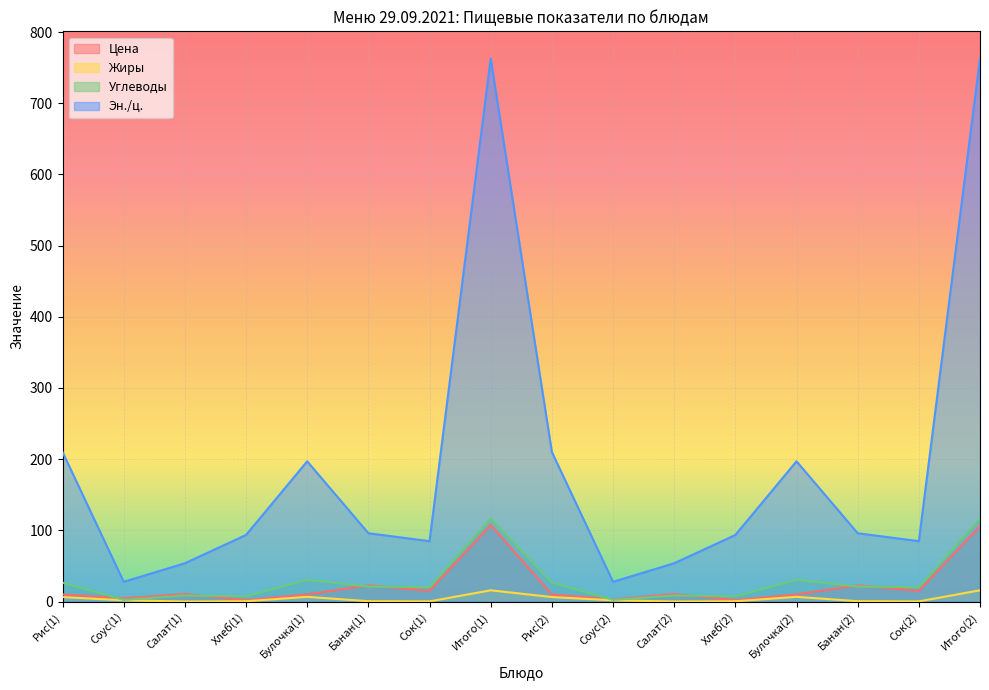

Reading left to right, list all the values displayed in this chart.

Цена: Рис(1)=10.0	Соус(1)=4.7	Салат(1)=10.6	Хлеб(1)=2.0	Булочка(1)=10.0	Банан(1)=22.8	Сок(1)=15.0	Итого(1)=107.6	Рис(2)=10.0	Соус(2)=3.0	Салат(2)=10.6	Хлеб(2)=2.0	Булочка(2)=10.0	Банан(2)=22.8	Сок(2)=15.0	Итого(2)=105.9
Жиры: Рис(1)=6.3	Соус(1)=1.7	Салат(1)=0.1	Хлеб(1)=0.4	Булочка(1)=6.6	Банан(1)=0.5	Сок(1)=0.2	Итого(1)=15.8	Рис(2)=6.3	Соус(2)=1.7	Салат(2)=0.1	Хлеб(2)=0.4	Булочка(2)=6.6	Банан(2)=0.5	Сок(2)=0.2	Итого(2)=15.8
Углеводы: Рис(1)=26.6	Соус(1)=2.3	Салат(1)=8.5	Хлеб(1)=7.3	Булочка(1)=30.4	Банан(1)=21.0	Сок(1)=20.2	Итого(1)=116.4	Рис(2)=26.6	Соус(2)=2.3	Салат(2)=8.5	Хлеб(2)=7.3	Булочка(2)=30.4	Банан(2)=21.0	Сок(2)=20.2	Итого(2)=116.4
Эн./ц.: Рис(1)=210.1	Соус(1)=27.7	Салат(1)=53.8	Хлеб(1)=93.5	Булочка(1)=197.0	Банан(1)=96.0	Сок(1)=84.8	Итого(1)=762.9	Рис(2)=210.1	Соус(2)=27.7	Салат(2)=53.8	Хлеб(2)=93.5	Булочка(2)=197.0	Банан(2)=96.0	Сок(2)=84.8	Итого(2)=762.9